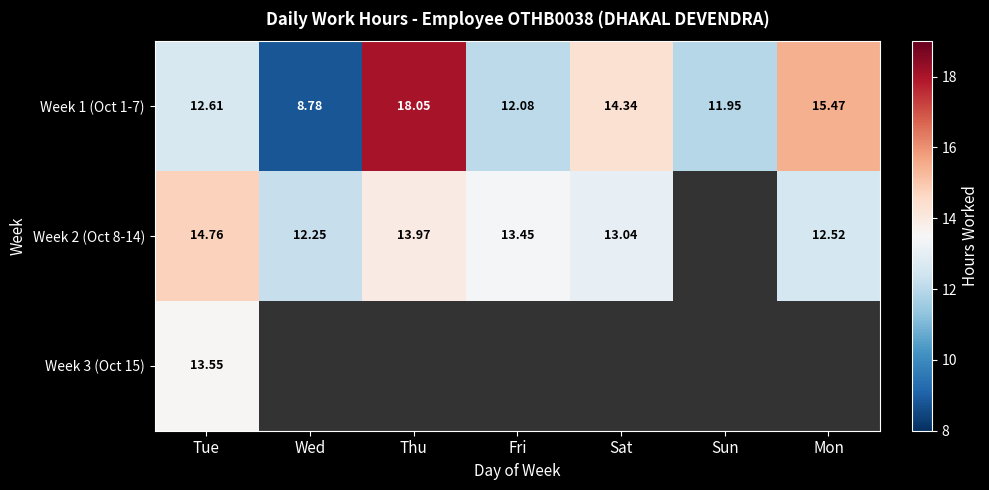

List the labels in order of Week 1 (Oct 1-7) value, smallest first.

Wed, Sun, Fri, Tue, Sat, Mon, Thu